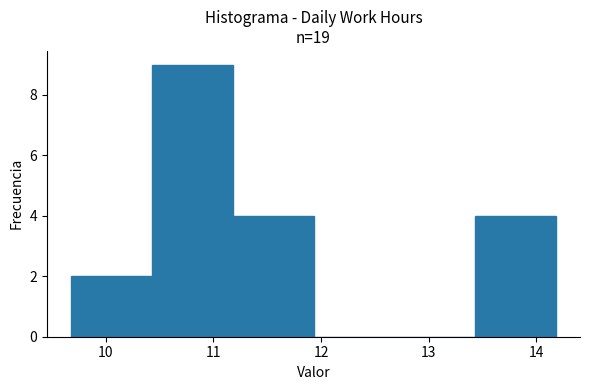

Reading left to right, transcribe this chart: for each bar, give the range it covers on the x-axis and its height. Neither the bar edges nor the heights are printed on the chart, so give them approximately, as read against the axes.

9.68 to 10.43: 2
10.43 to 11.18: 9
11.18 to 11.93: 4
11.93 to 12.68: 0
12.68 to 13.43: 0
13.43 to 14.18: 4